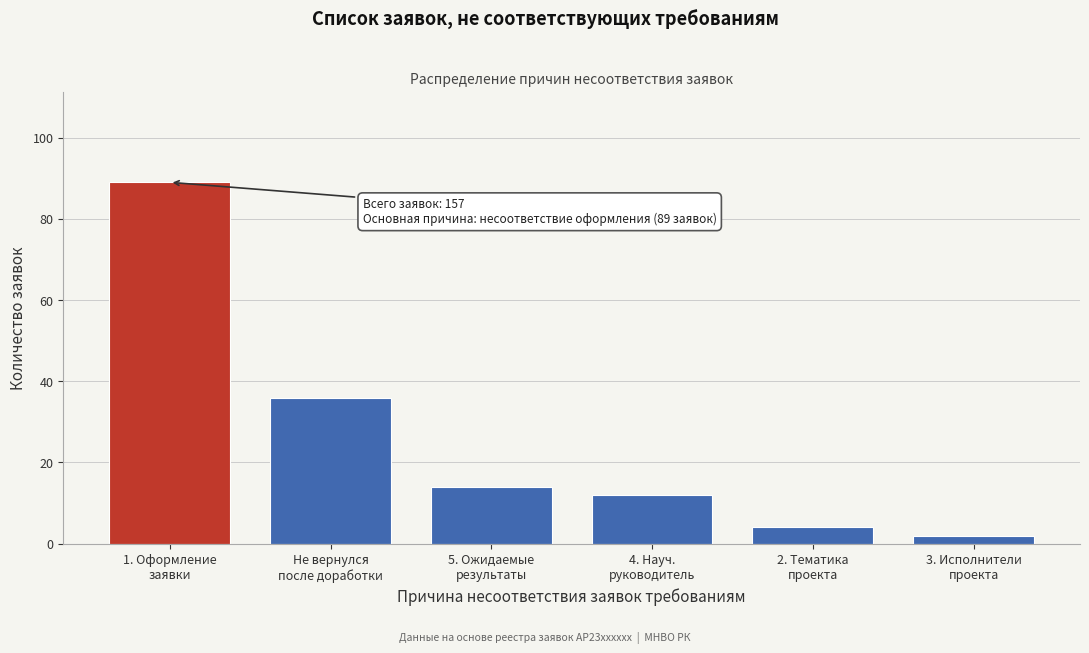

Reading left to right, list all the values displayed in this chart.

89	36	14	12	4	2